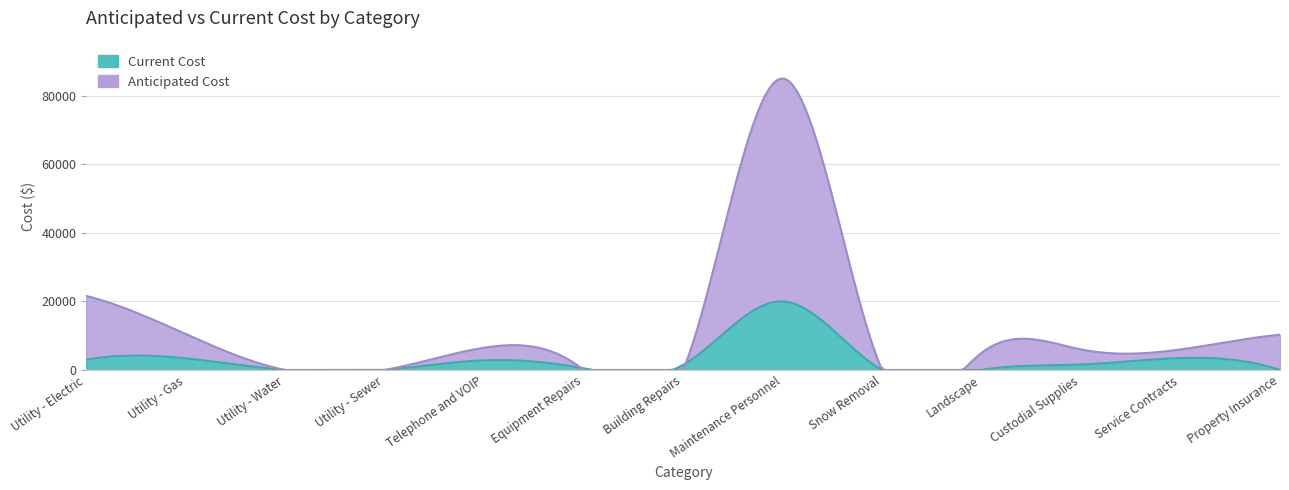

What is the difference between the second highest and second lowest values in the Current Cost series?

3490